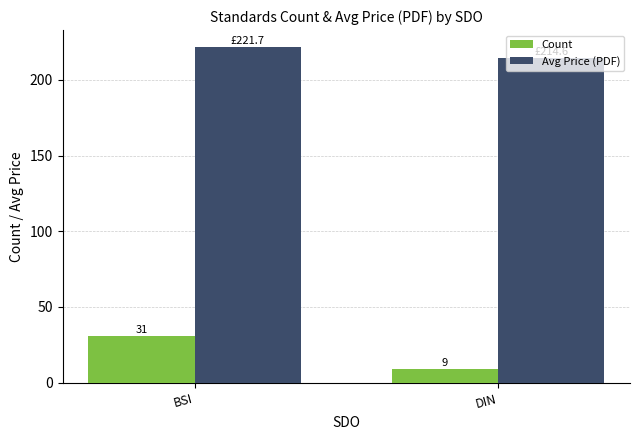

What is the label of the 2nd bar from the left?

DIN